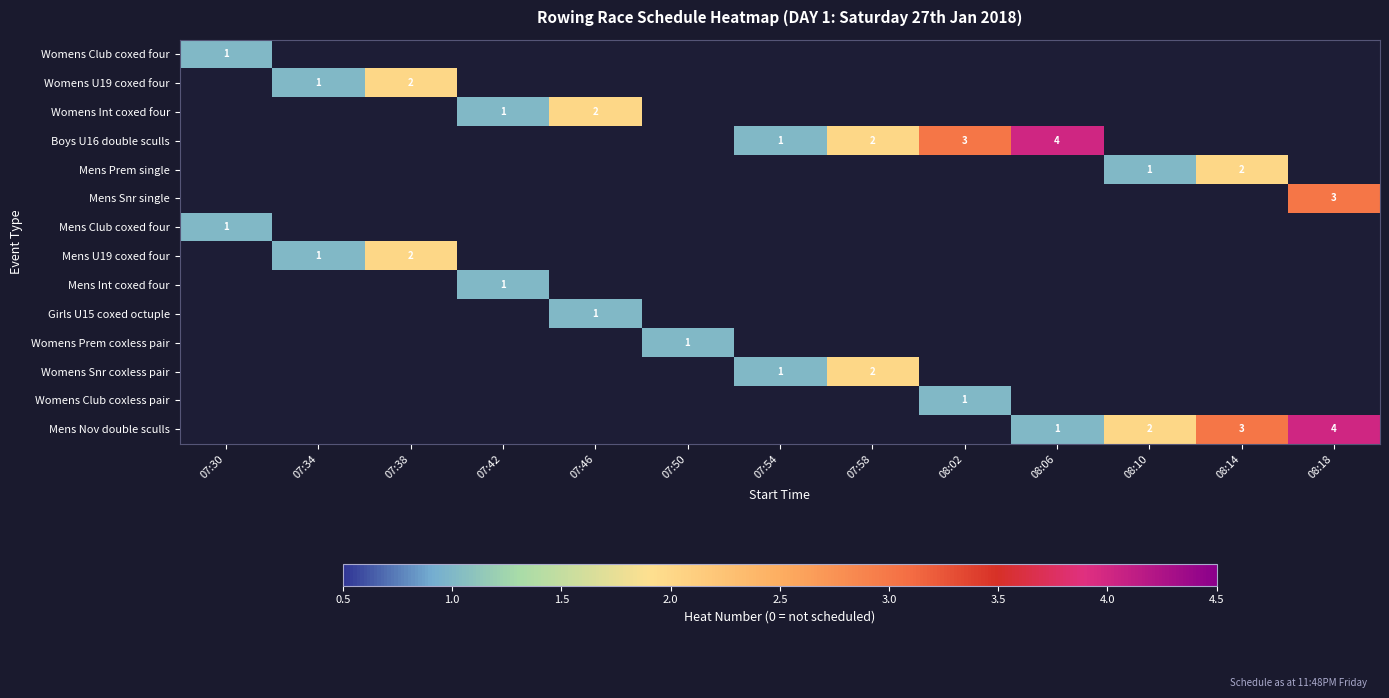

Where is Mens U19 coxed four nearest to the value 1?

07:34